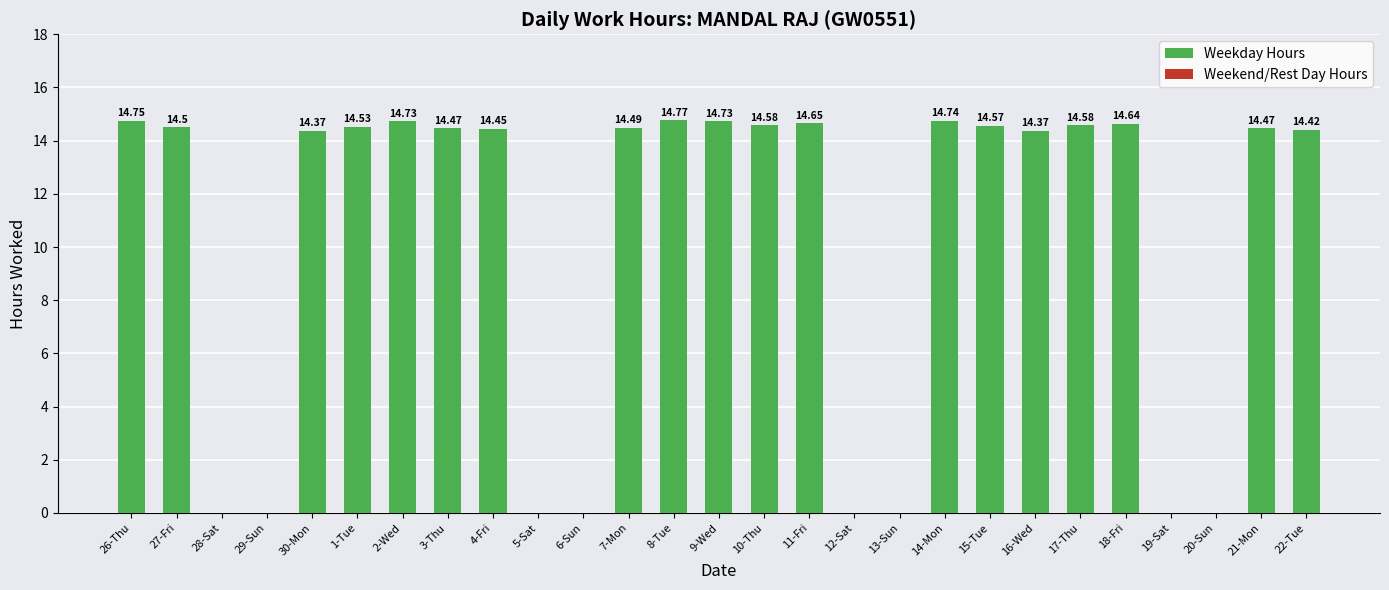

What is the sum of all values?

276.8